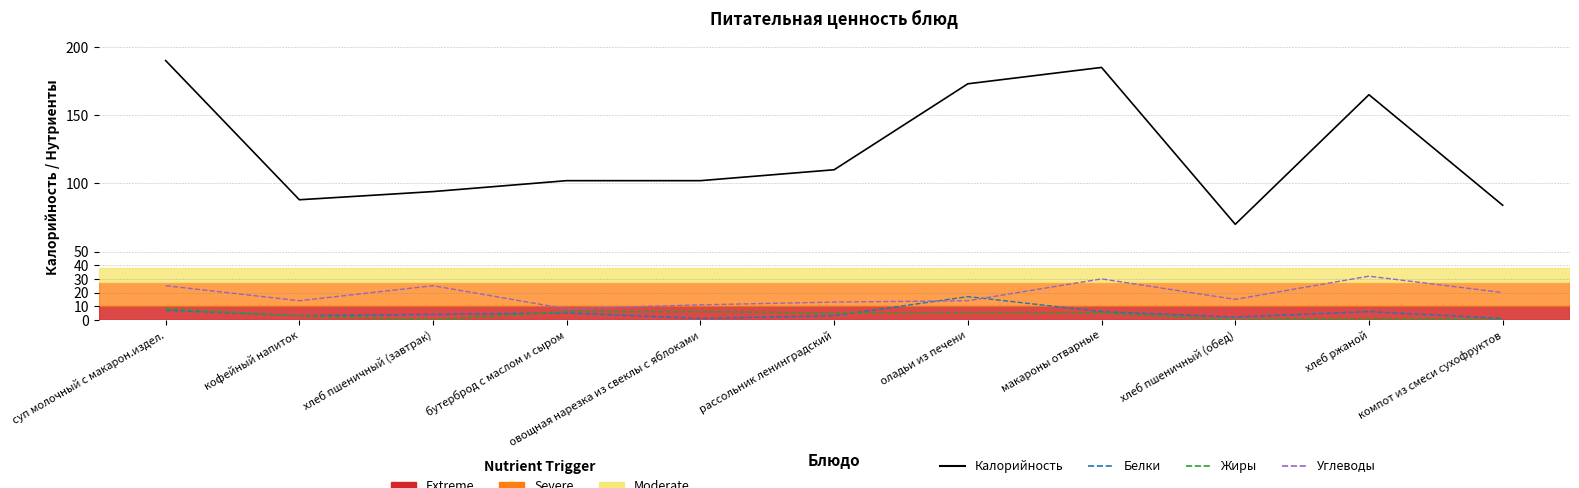

What is the average value of the Белки series?

5